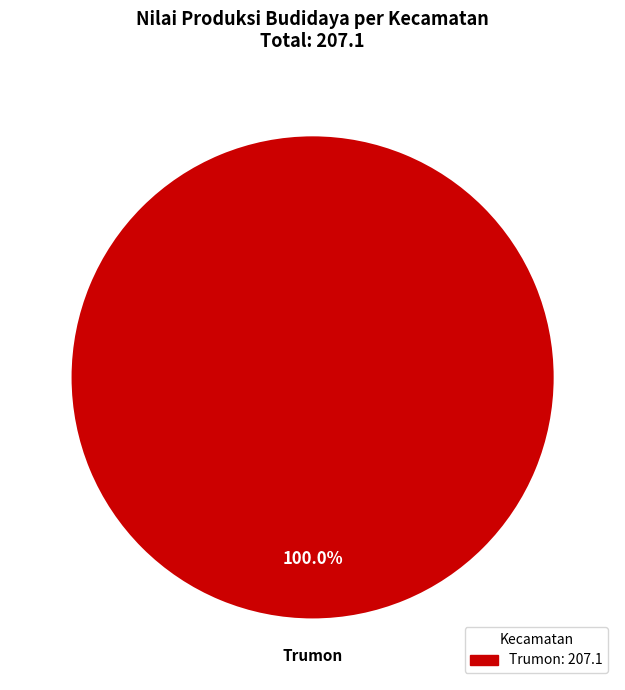

Is there any slice that represents more than half of the pie?

Yes